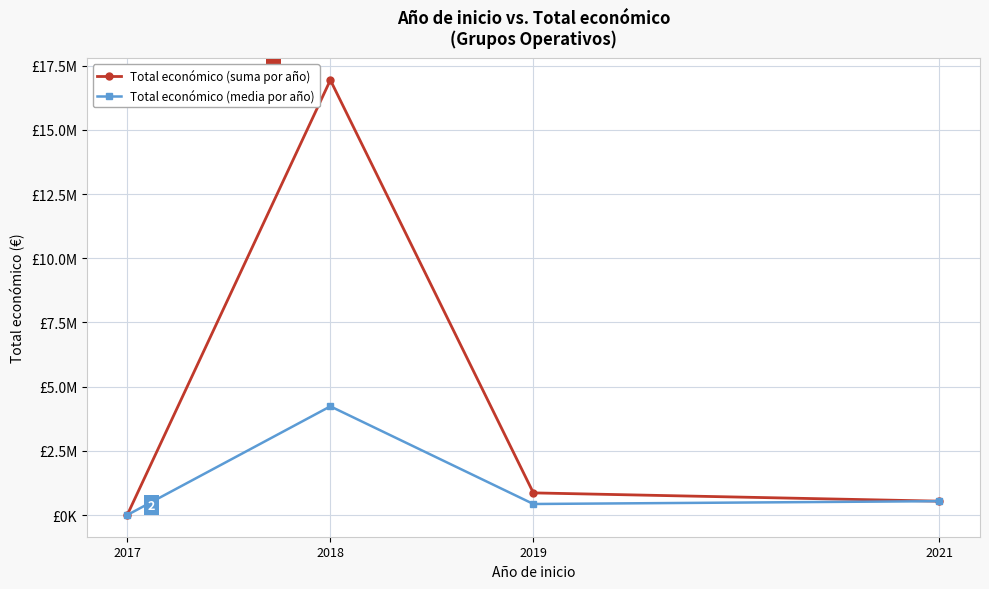

What is the value of the Total económico (media por año) point at the 1st from the left?

4850.0